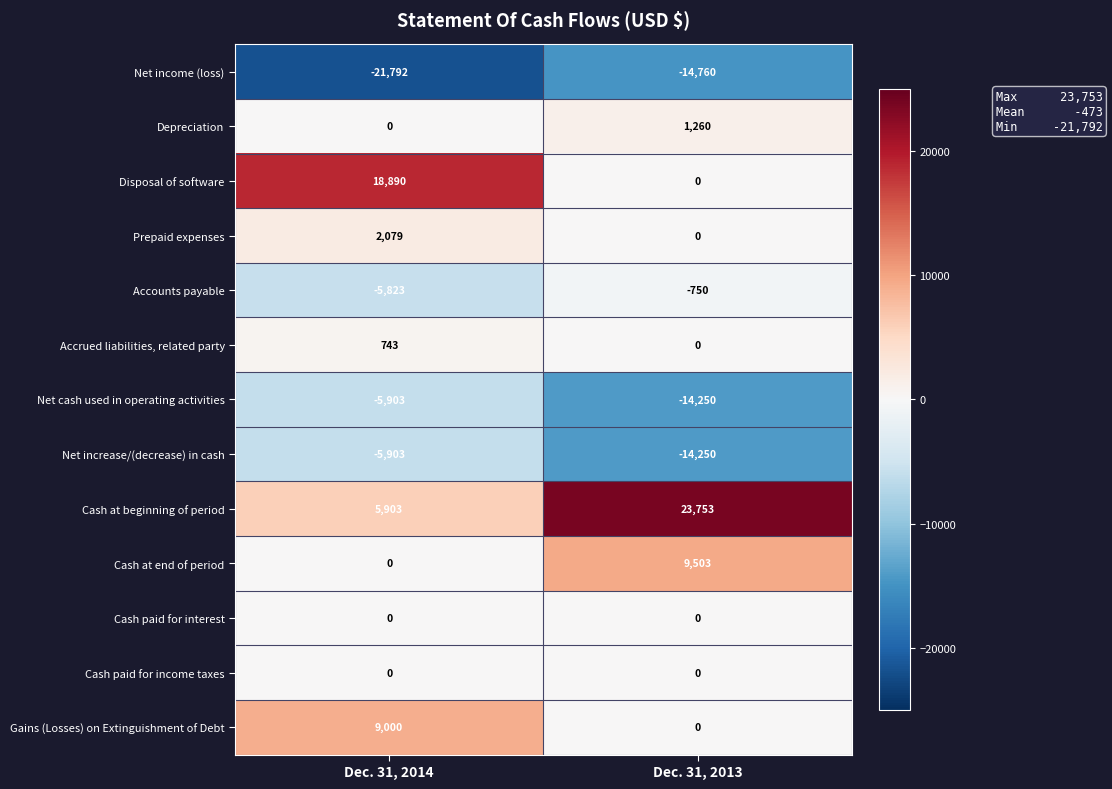

Between Dec. 31, 2014 and Dec. 31, 2013, which series saw the biggest shift?

Disposal of software